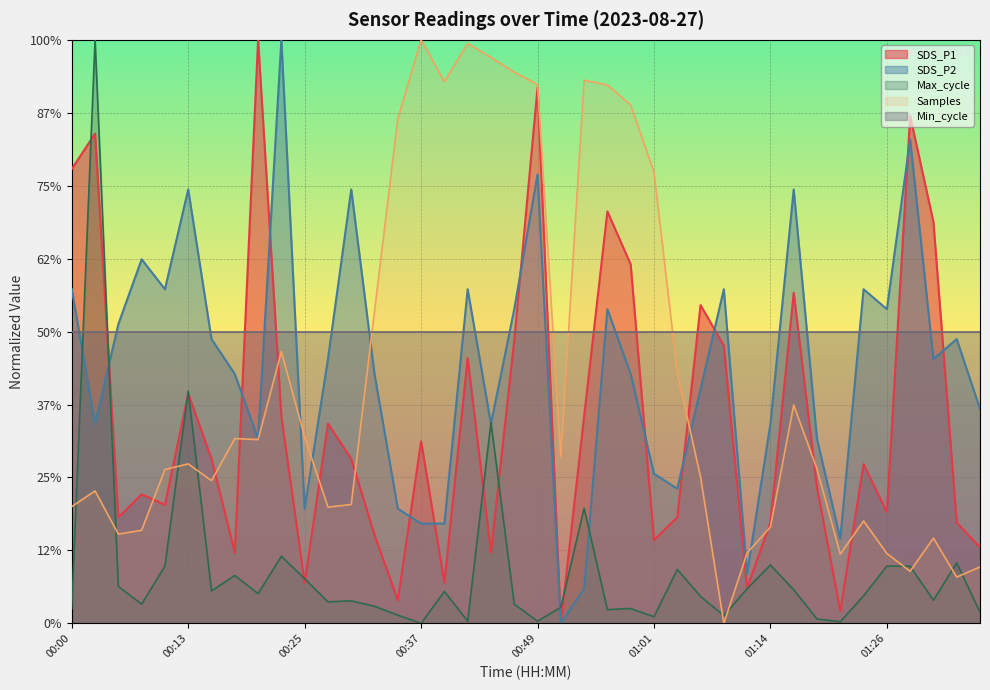

In SDS_P1, how many points are lower than both neighbors (excluding endpoints)?

12